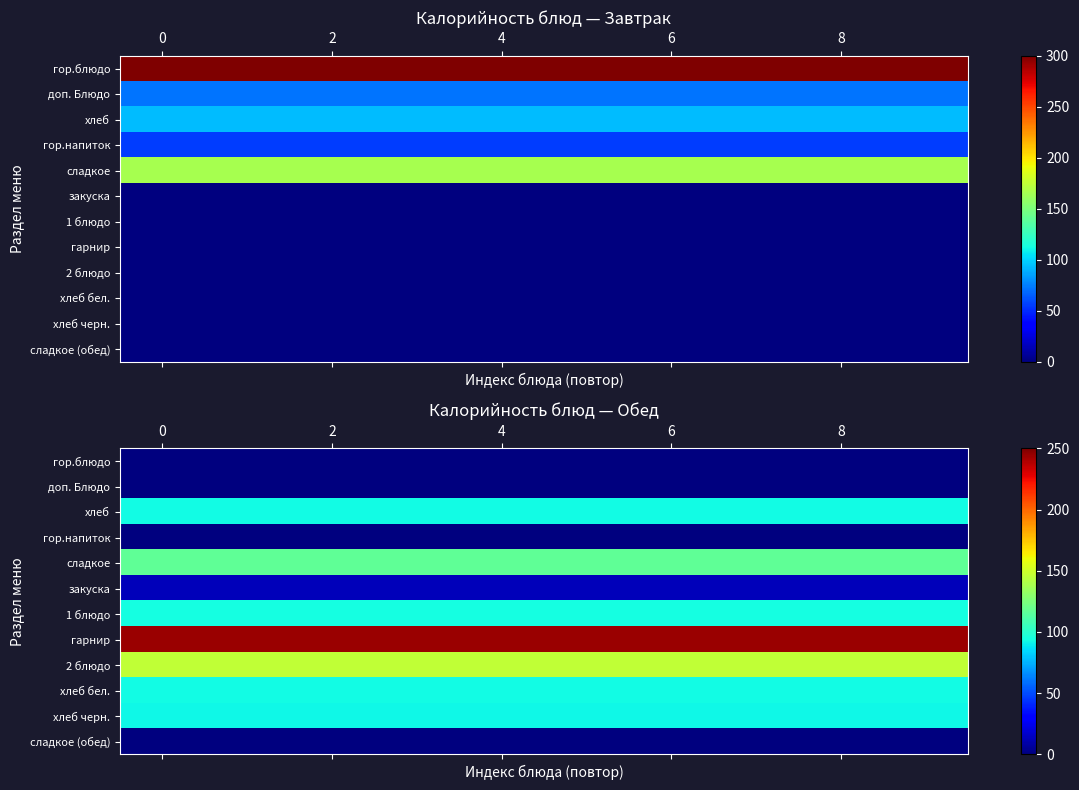

Count the number of categories in the chart.

10